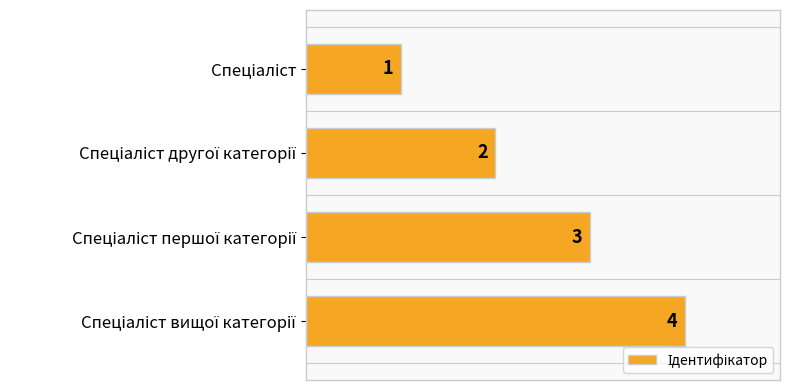

Are the bars horizontal?

Yes